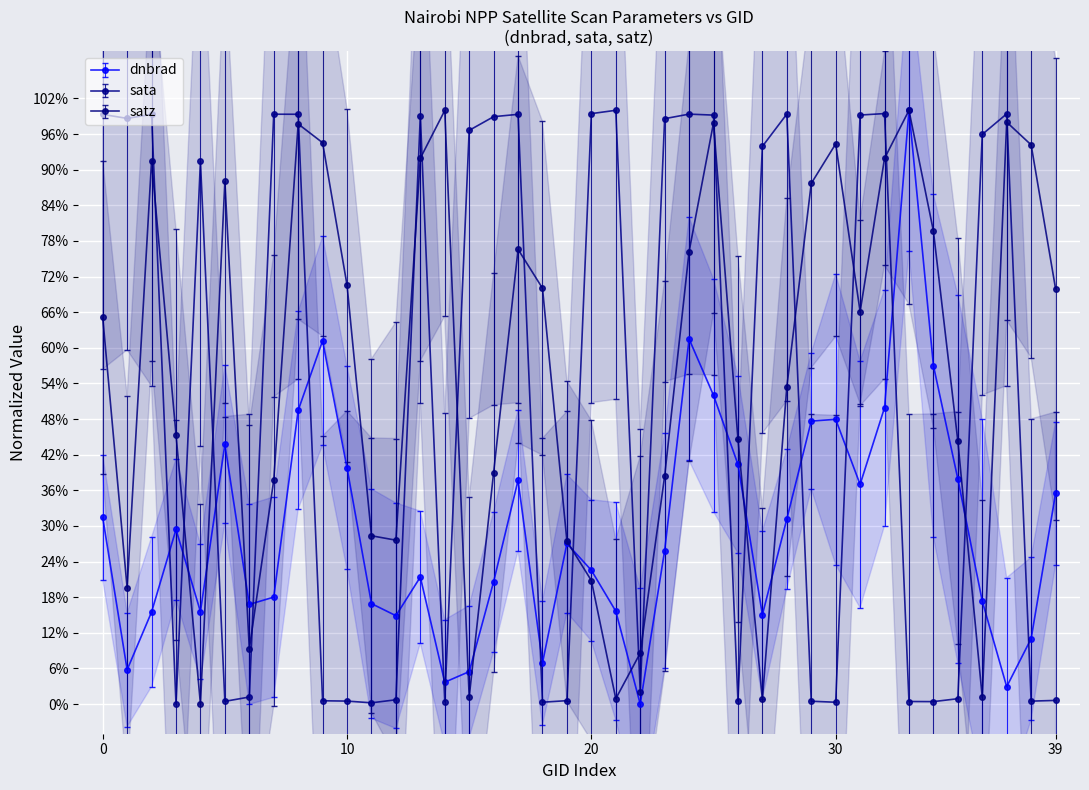

Where is the first local maximum for dnbrad?

30